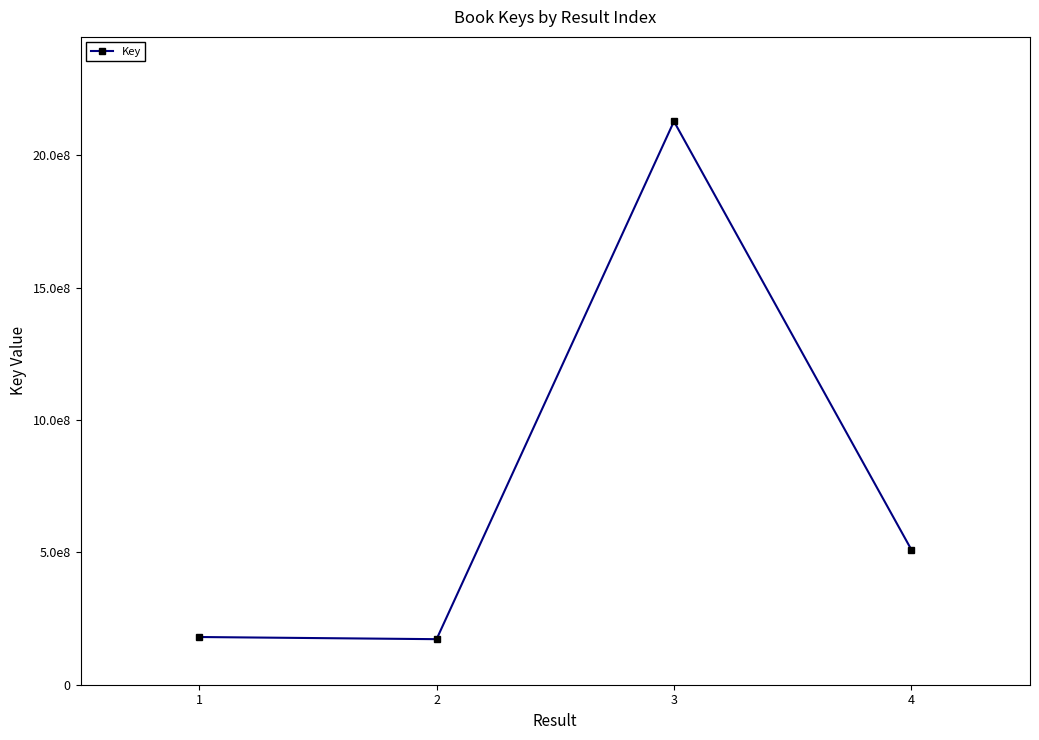

List the labels in order of value, smallest first.

2, 1, 4, 3